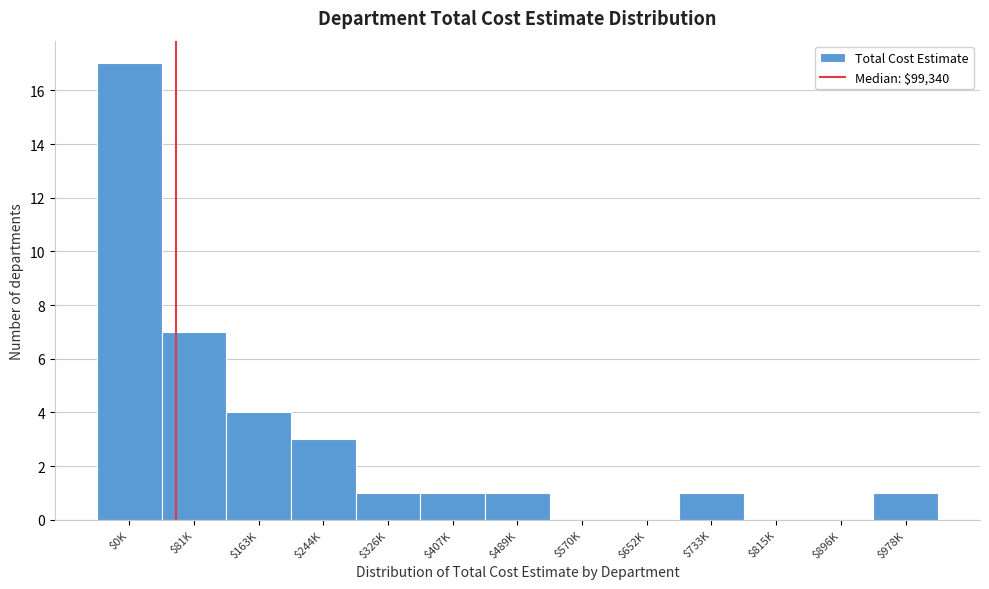

What value does the data have at $244K?

3